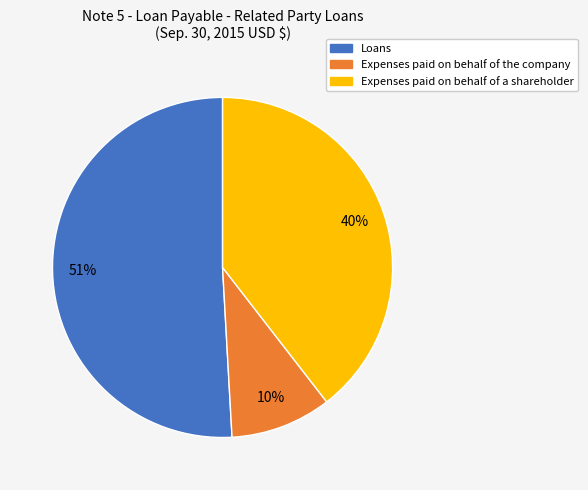

Combined, do Loans and Expenses paid on behalf of a shareholder account for over 50%?

Yes